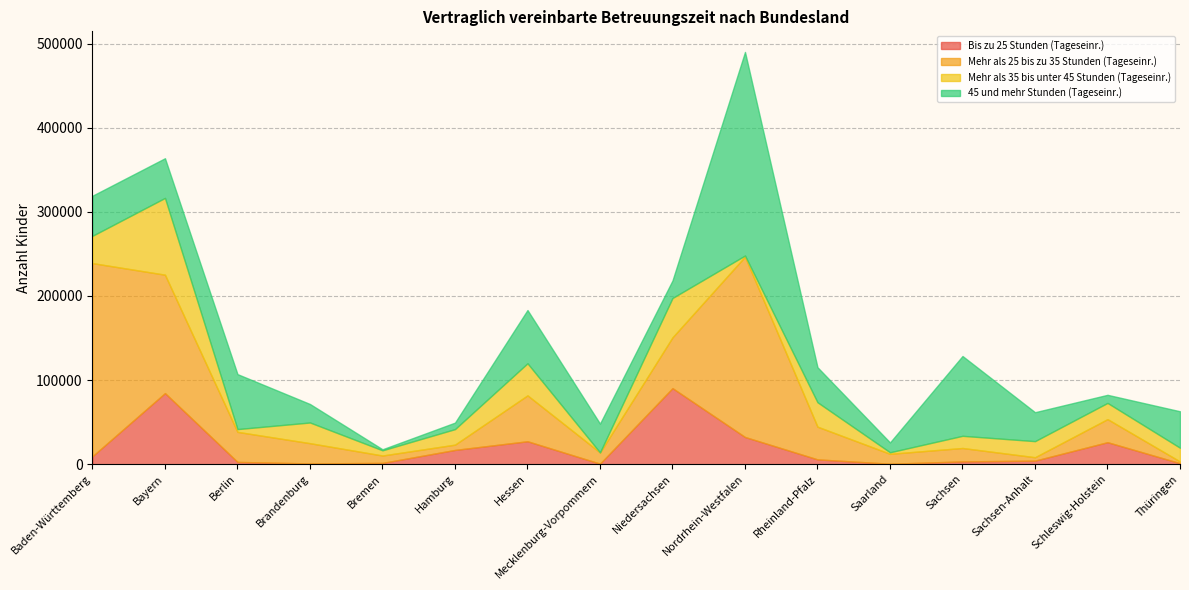

Where is the first local minimum for 45 und mehr Stunden (Tageseinr.)?

Bayern